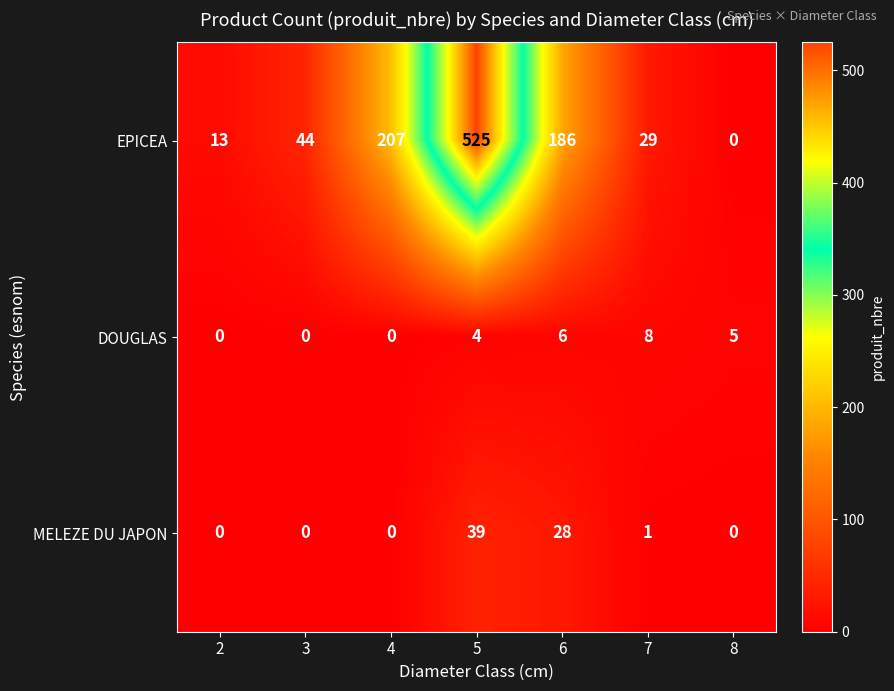

Which series has the widest spread of values?

EPICEA